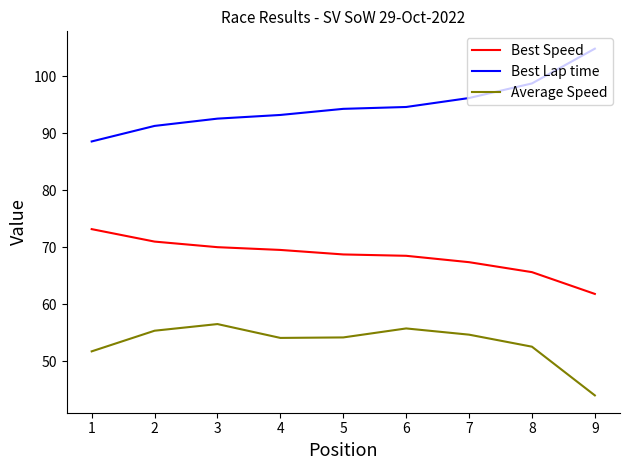

At which label is Best Lap time closest to 96?

7